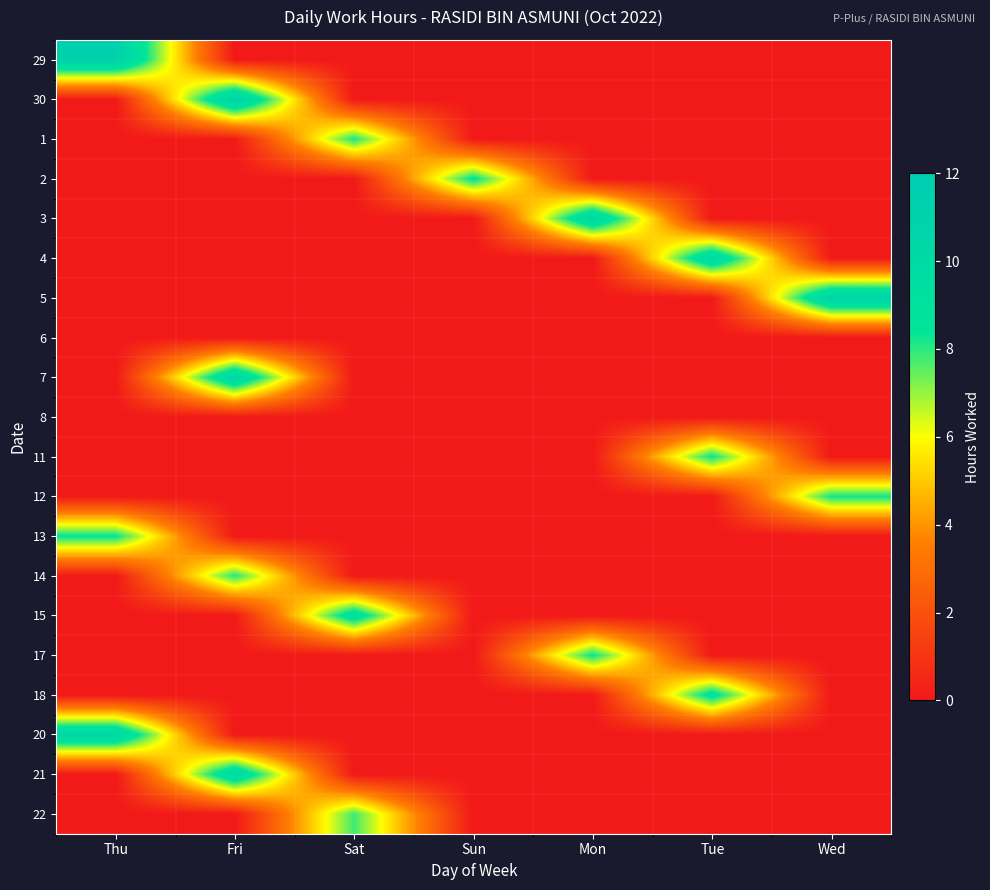

What is the total value across all series at Mon?

18.9